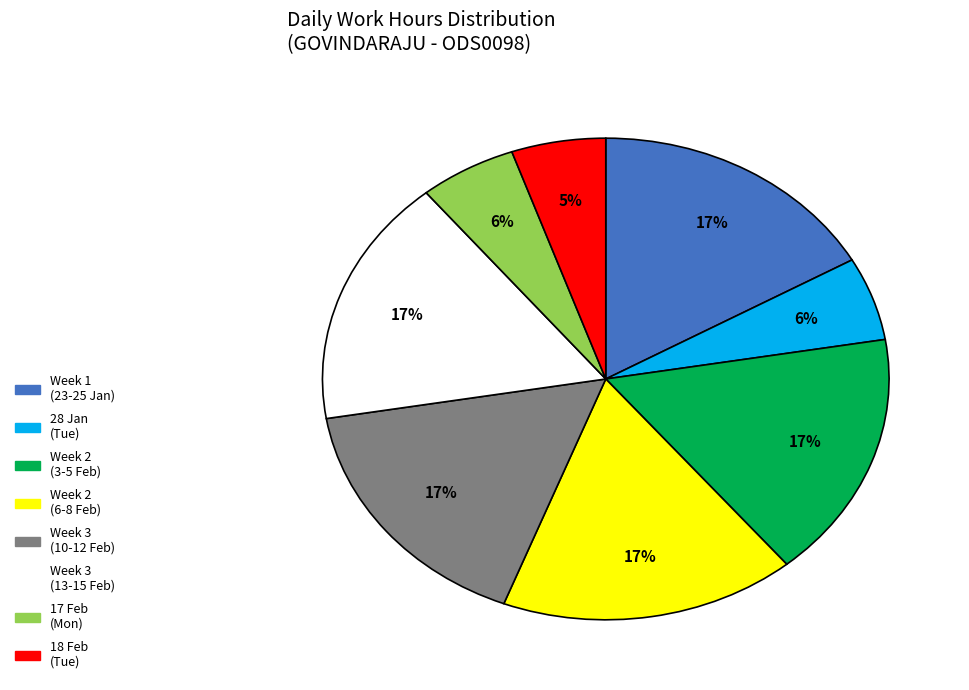

To the nearest percent, what is the difference between the largest and smallest slice percentages?

12%